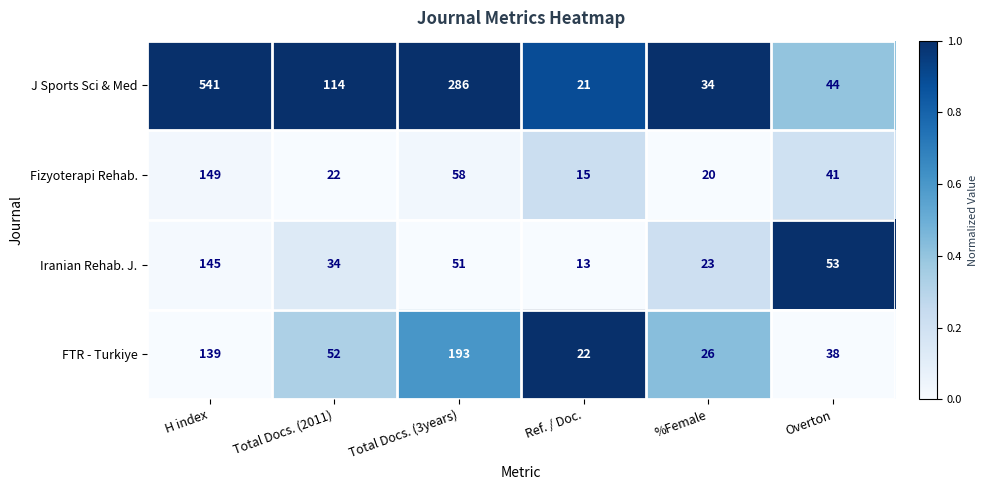

Which category has the highest value across all series?

H index